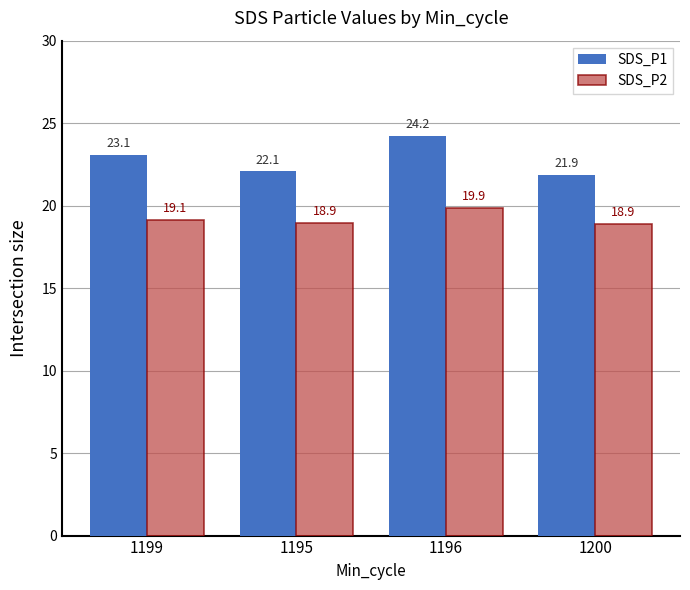

Is the value of SDS_P2 at 1199 greater than the value of SDS_P1 at 1196?

No